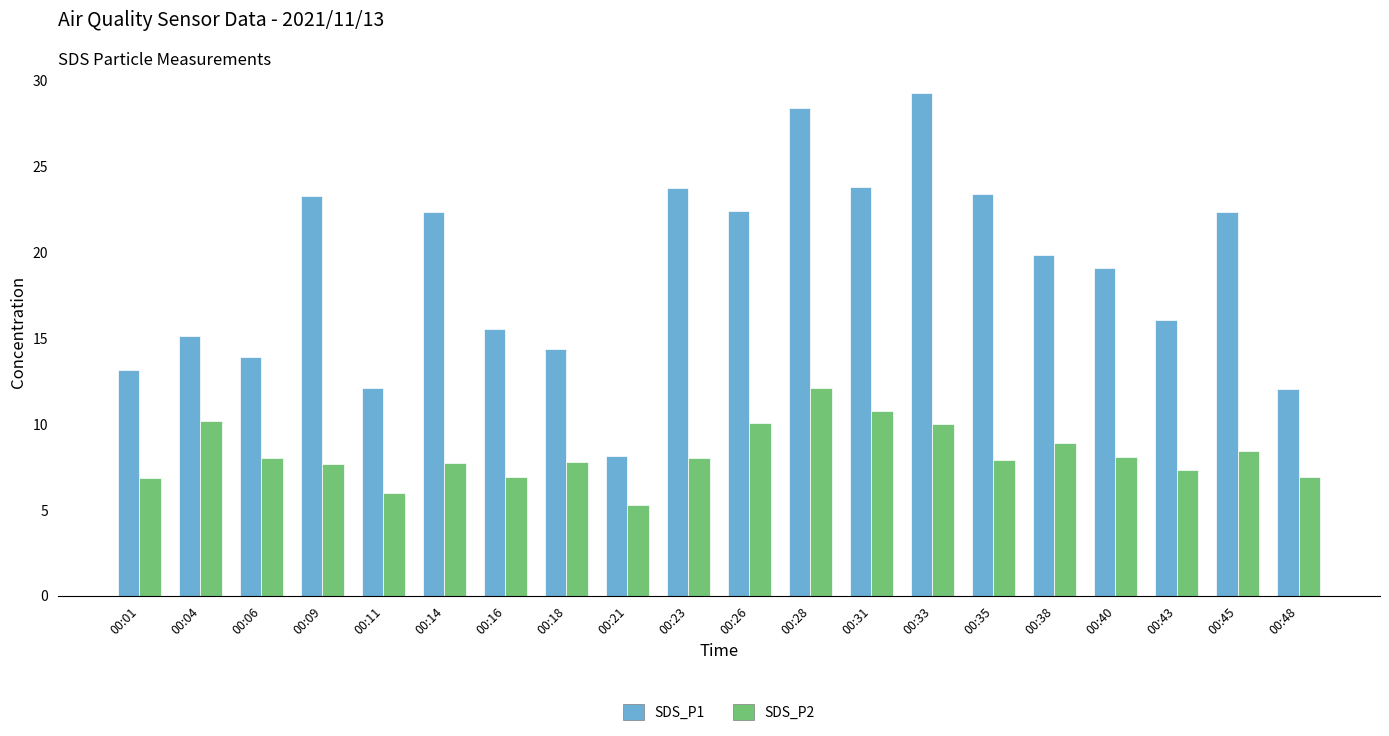

Is it true that SDS_P1 equals 23.8 at 00:31?

True